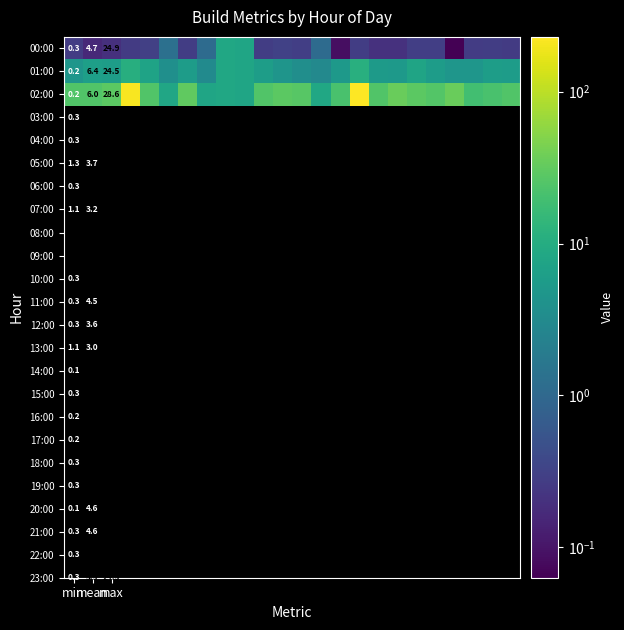

Is it true that 02:00 equals 28.6 at max?

True